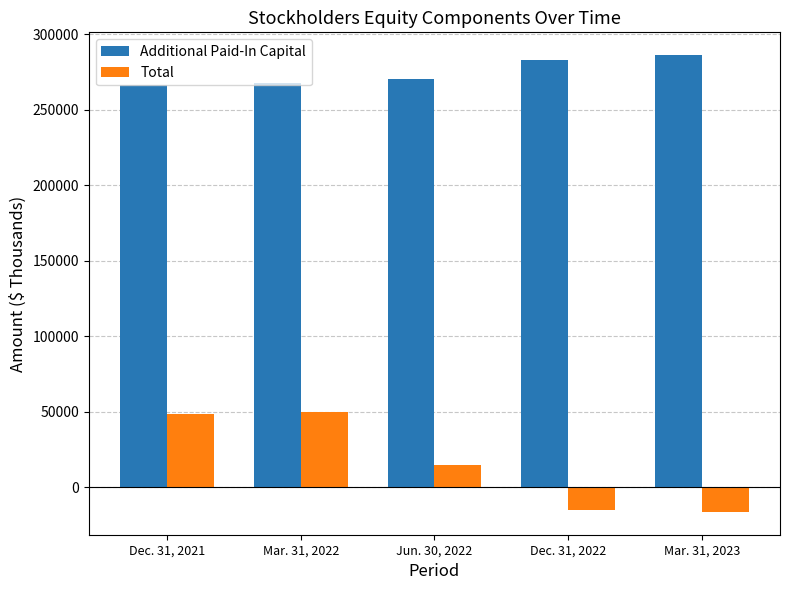

What position from the left is Mar. 31, 2023?

5